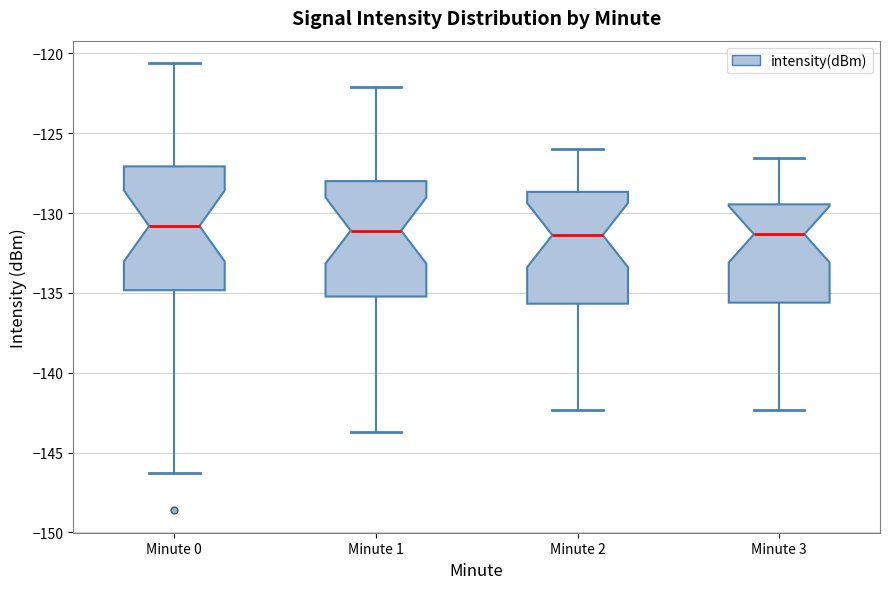

Reading left to right, read every box against the y-axis: the position of its median line, the range the box covers, and the ends of its whiskers. The values are not printed on the chart, so give them approximately, as read against the axis.

Minute 0: median -131.0, box -135.0 to -127.0, whiskers -146.5 to -120.5
Minute 1: median -131.0, box -135.0 to -128.0, whiskers -143.5 to -122.0
Minute 2: median -131.5, box -135.5 to -128.5, whiskers -142.5 to -126.0
Minute 3: median -131.5, box -135.5 to -129.5, whiskers -142.5 to -126.5